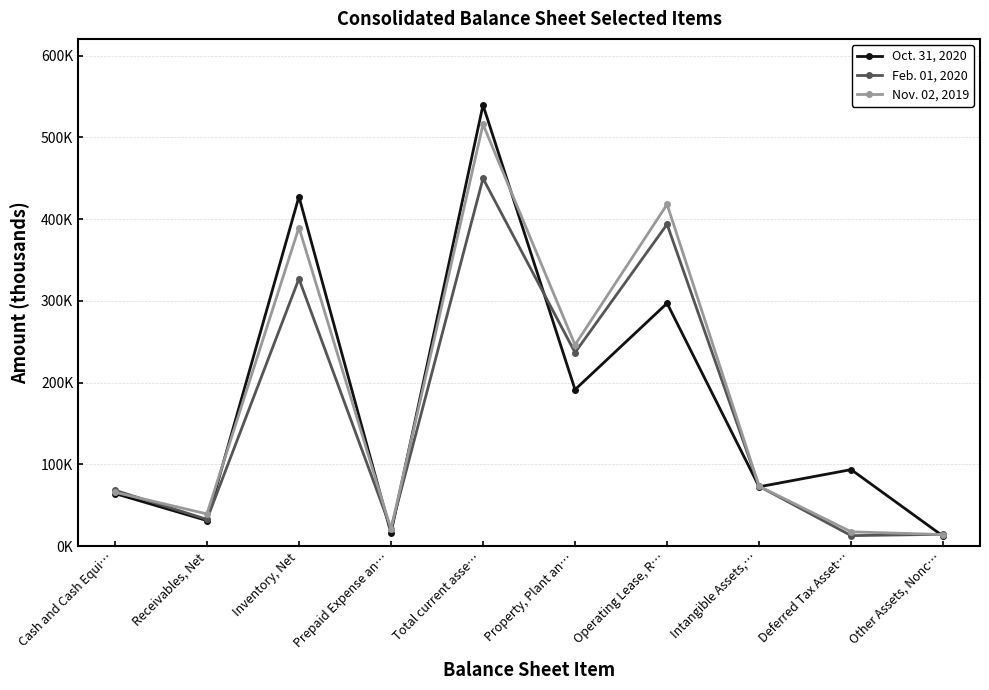

Is the value of Nov. 02, 2019 at Other Assets, Nonc… greater than the value of Oct. 31, 2020 at Inventory, Net?

No